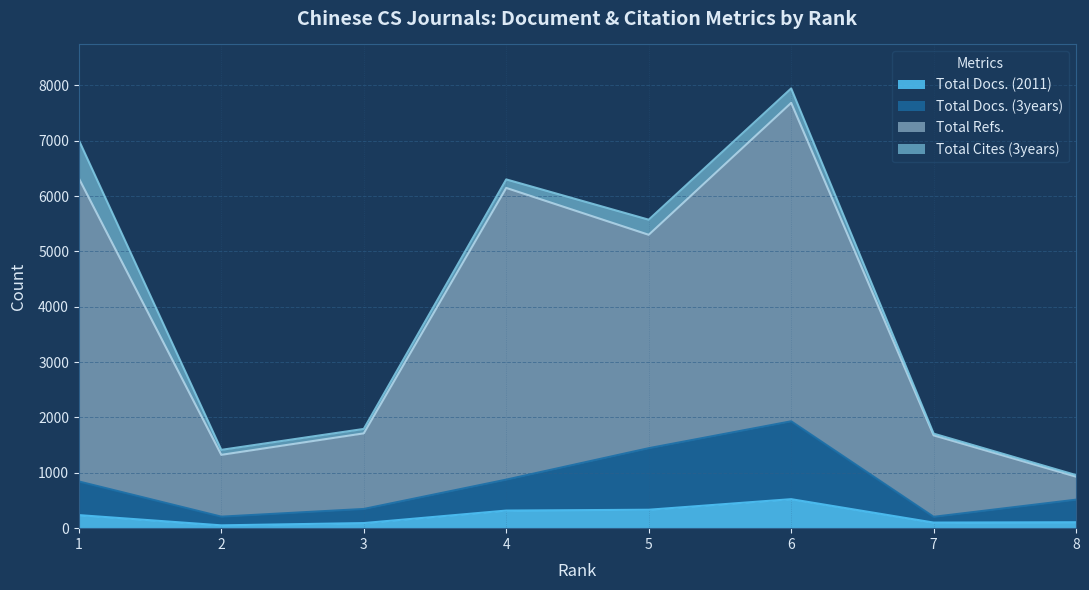

The value of Total Docs. (2011) at 4 is 318. True or false?

True